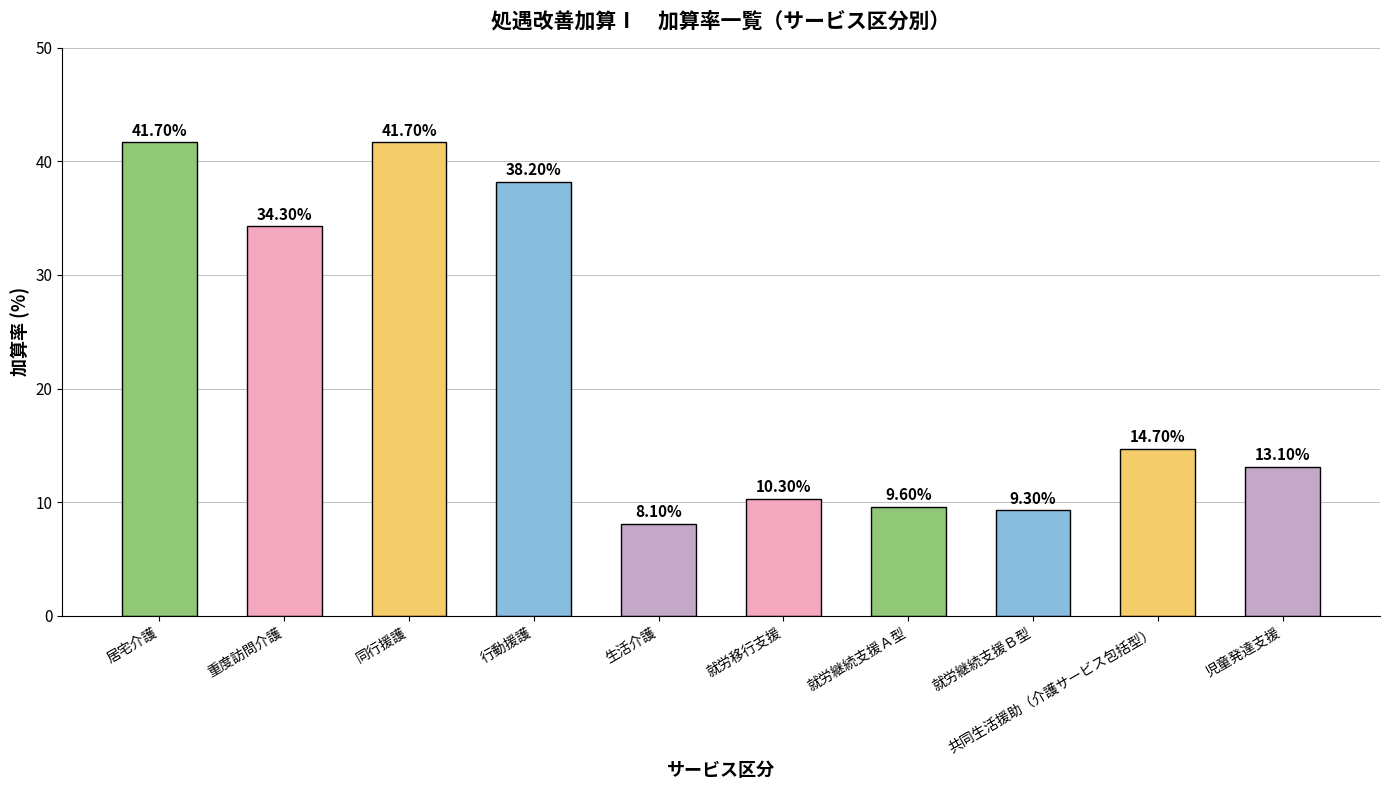

Does the chart contain stacked bars?

No